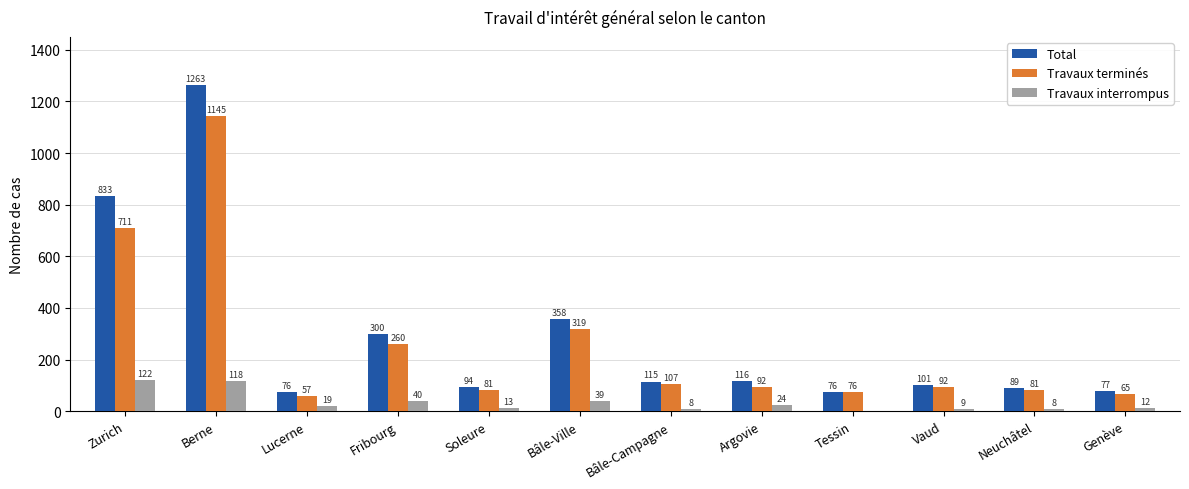

At which category does the chart reach its peak across all series?

Berne